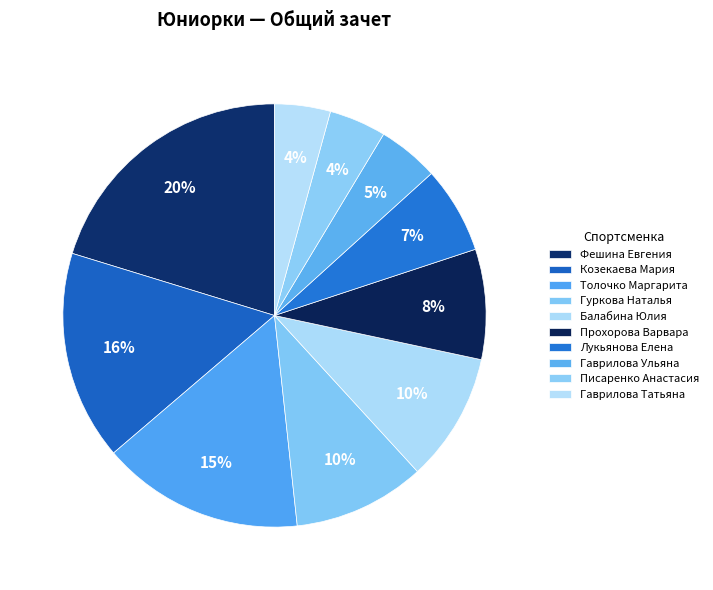

Combined, what portion of the pie is Лукьянова Елена and Толочко Маргарита?

22.1%